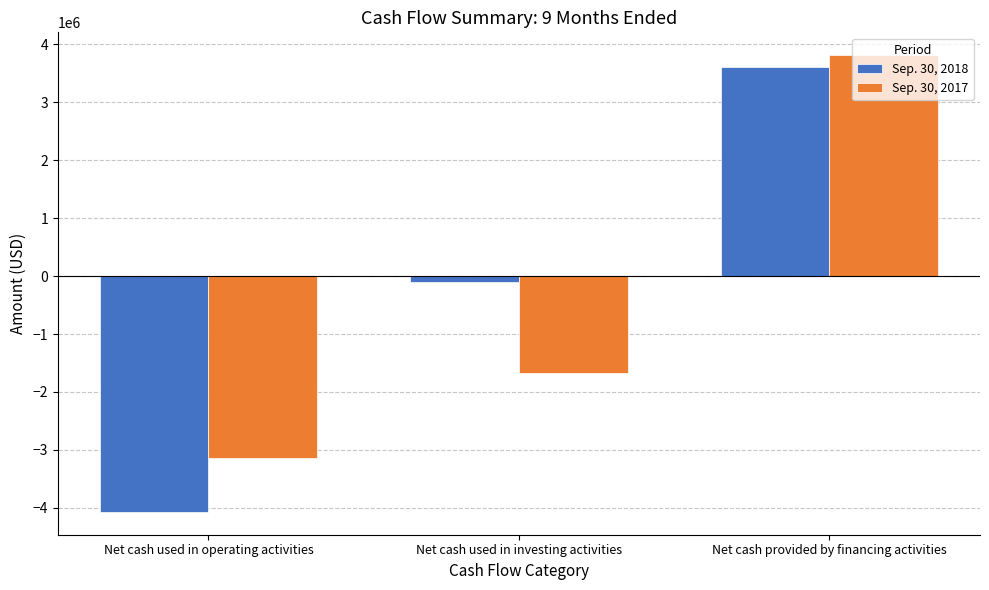

What is the greatest value displayed?

3814938